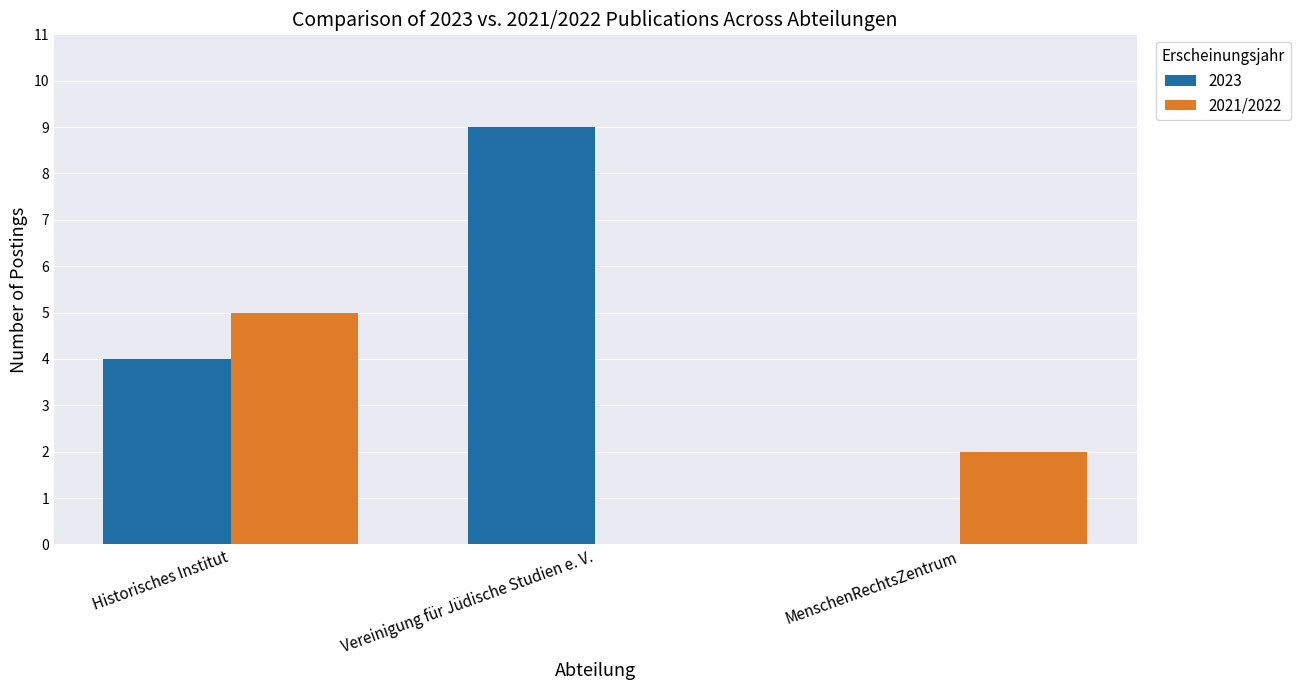

What is the sum of the 2023 values at Vereinigung für Jüdische Studien e. V. and Historisches Institut?

13